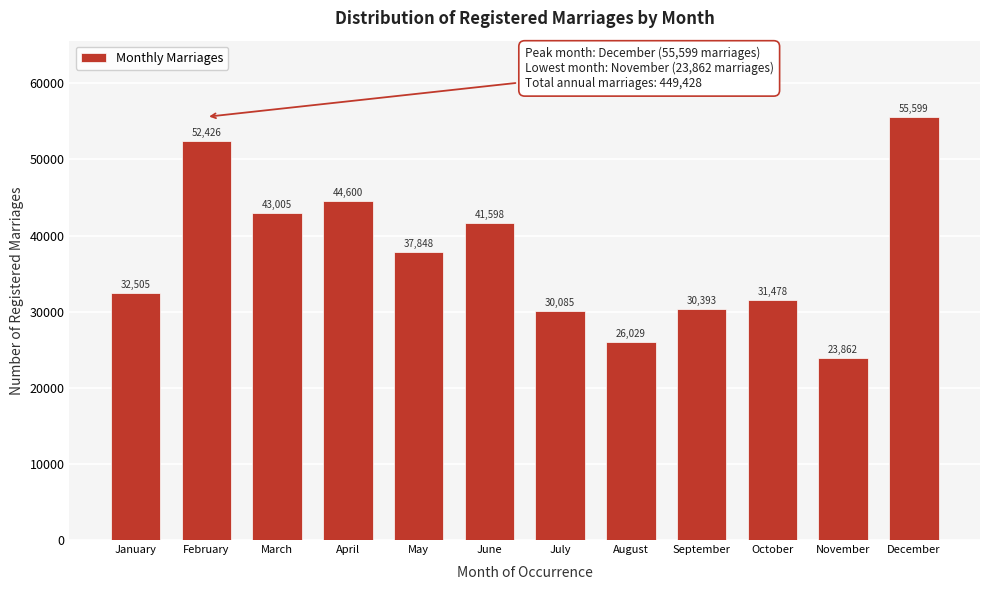

Reading left to right, transcribe all the data shown in this chart.

January=32505	February=52426	March=43005	April=44600	May=37848	June=41598	July=30085	August=26029	September=30393	October=31478	November=23862	December=55599